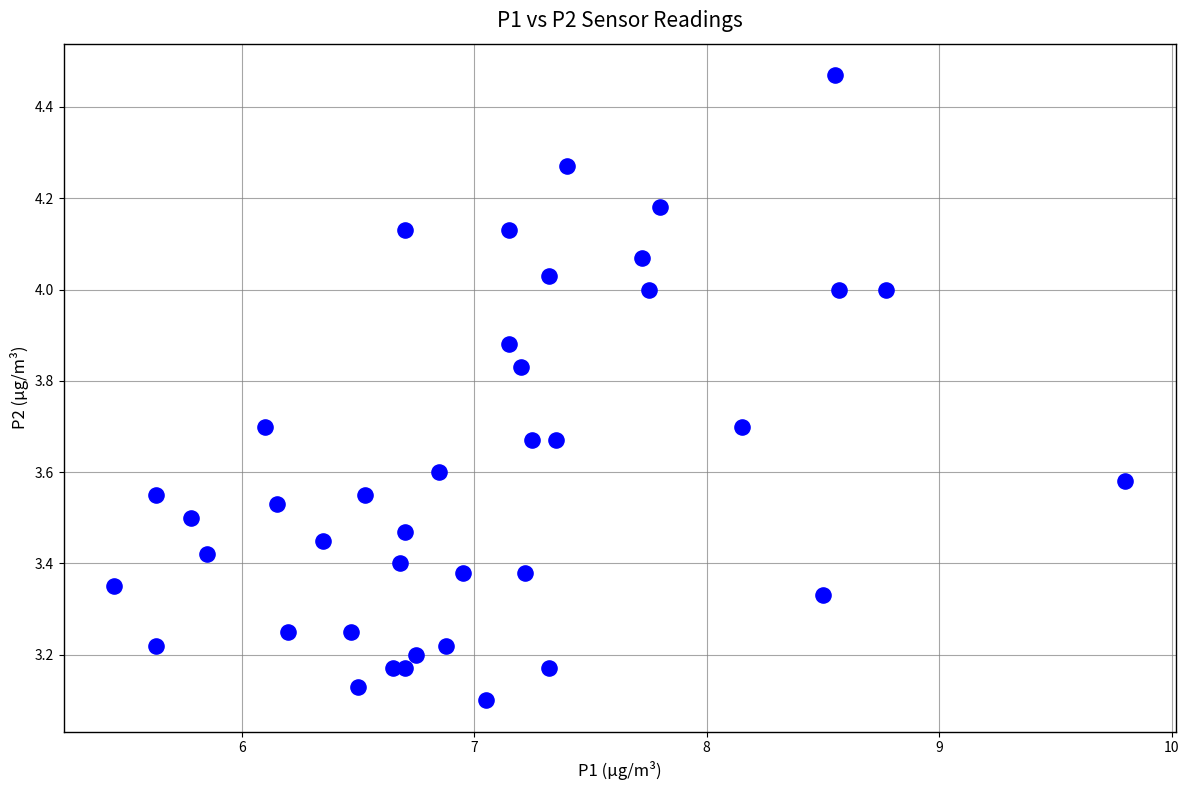

What is the range of X values (max minus min)?

4.4